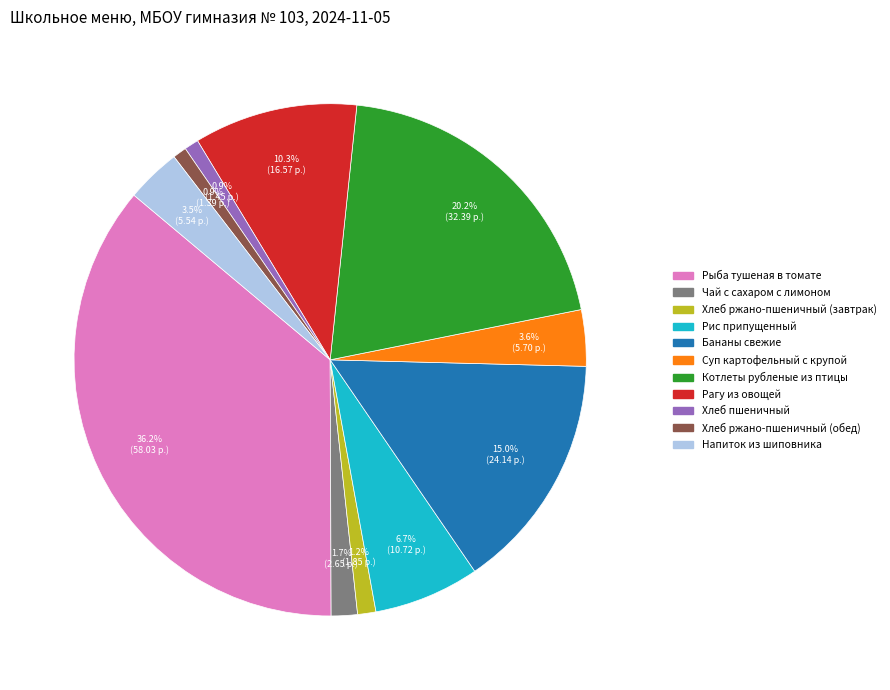

Which category has the biggest portion of the pie?

Рыба тушеная в томате